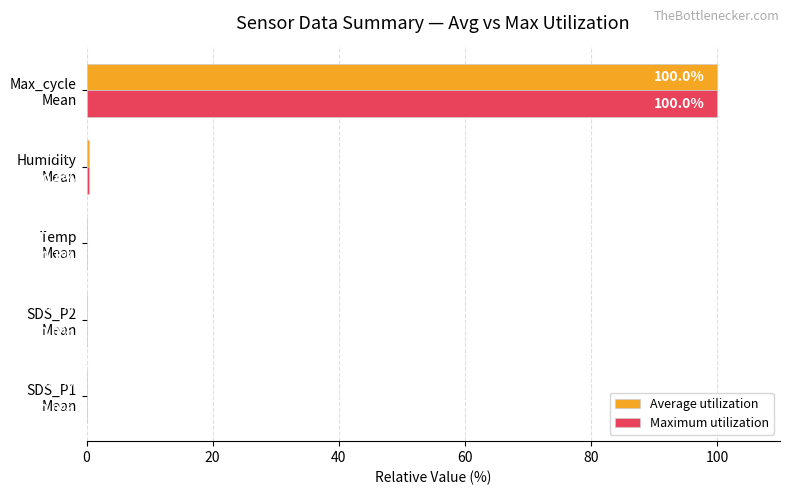

Which series has the largest total across all categories?

Maximum utilization